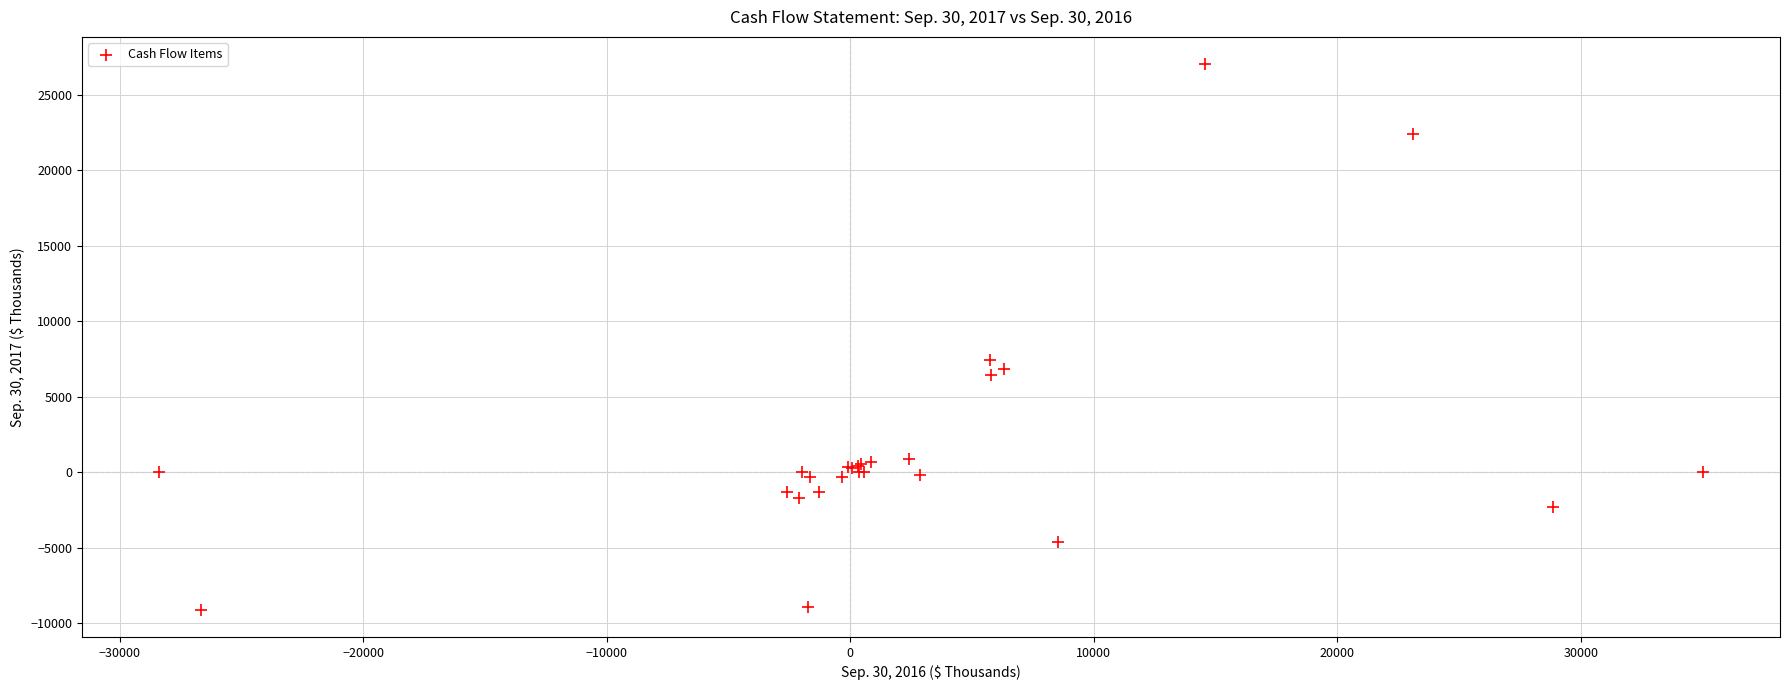

What Y value in the scatter plot is closest to 8961?

7459